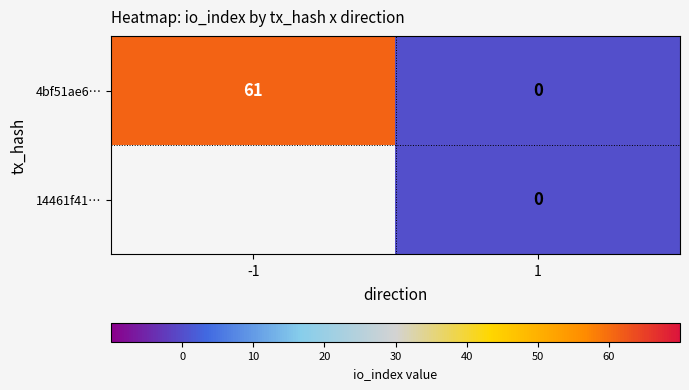

Is it true that 4bf51ae6… equals 61 at -1?

True